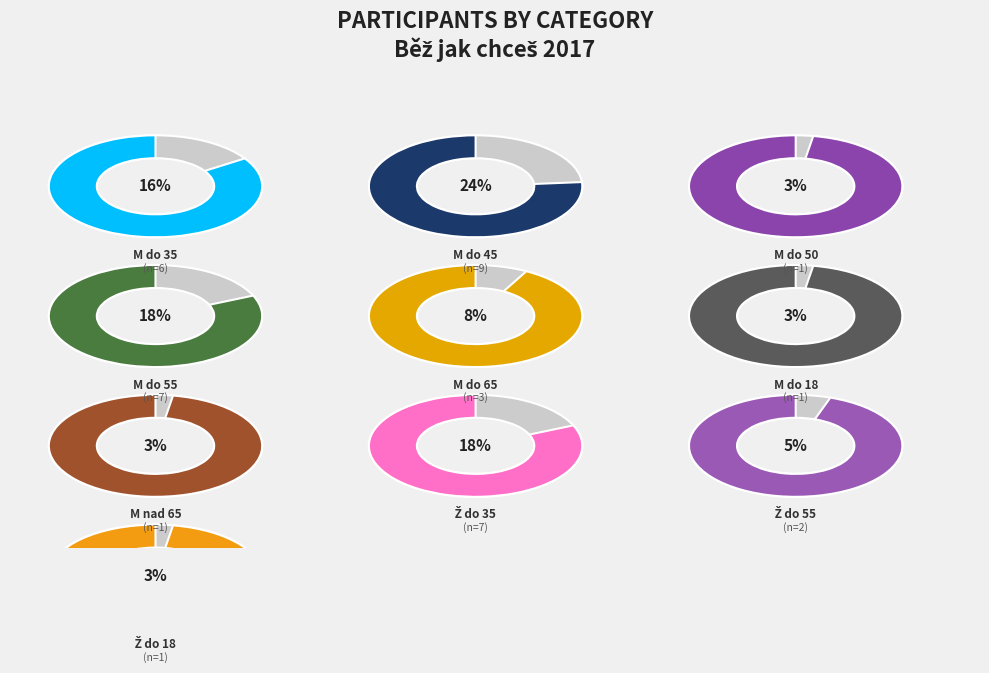

Is it true that M do 35 is 16% of the pie?

True